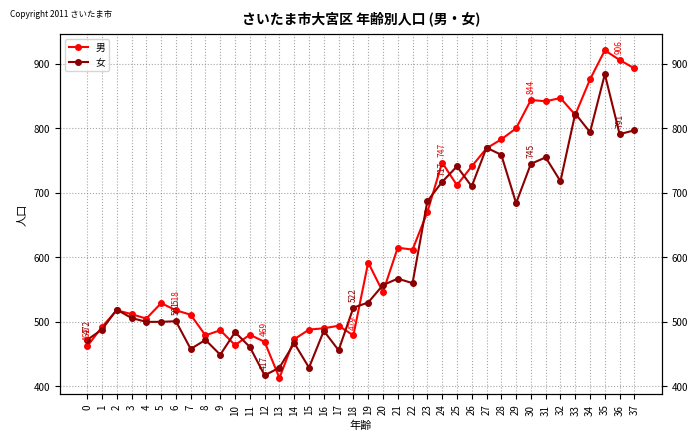

True or false: 男 and 女 cross at least once.

True